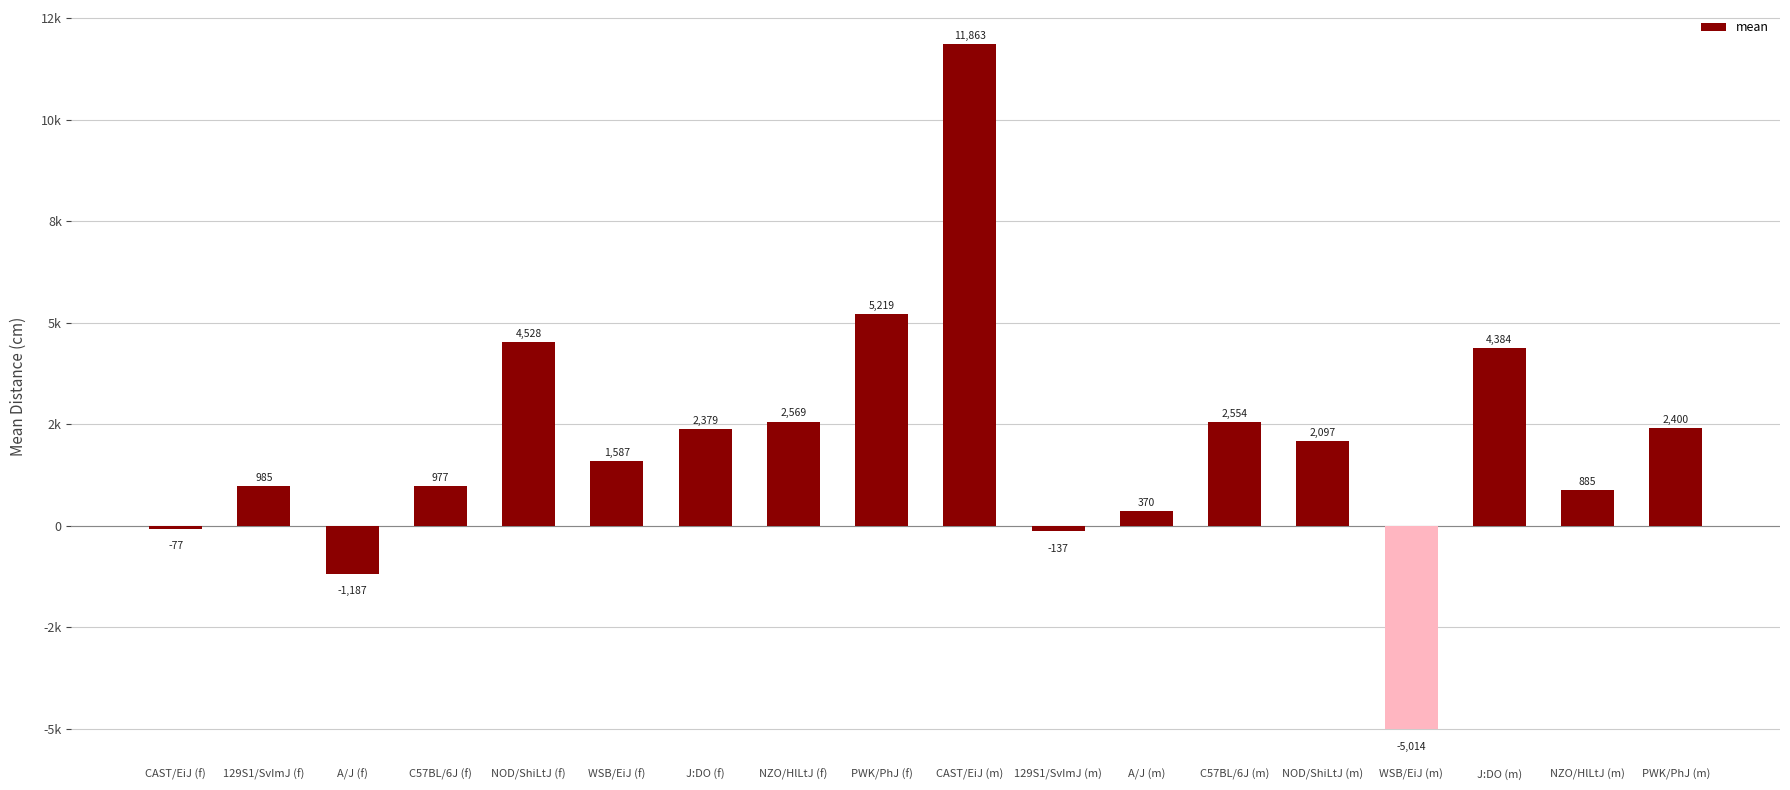

Rank the categories by value from lowest to highest.

WSB/EiJ (m), A/J (f), 129S1/SvImJ (m), CAST/EiJ (f), A/J (m), NZO/HlLtJ (m), C57BL/6J (f), 129S1/SvImJ (f), WSB/EiJ (f), NOD/ShiLtJ (m), J:DO (f), PWK/PhJ (m), C57BL/6J (m), NZO/HlLtJ (f), J:DO (m), NOD/ShiLtJ (f), PWK/PhJ (f), CAST/EiJ (m)